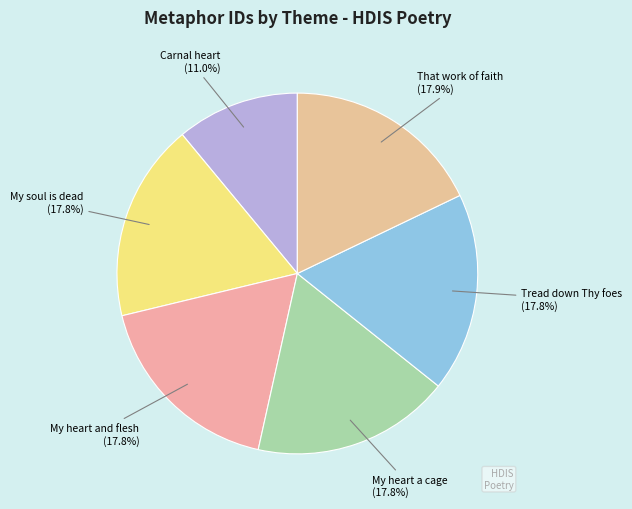

How many segments does this pie chart have?

6